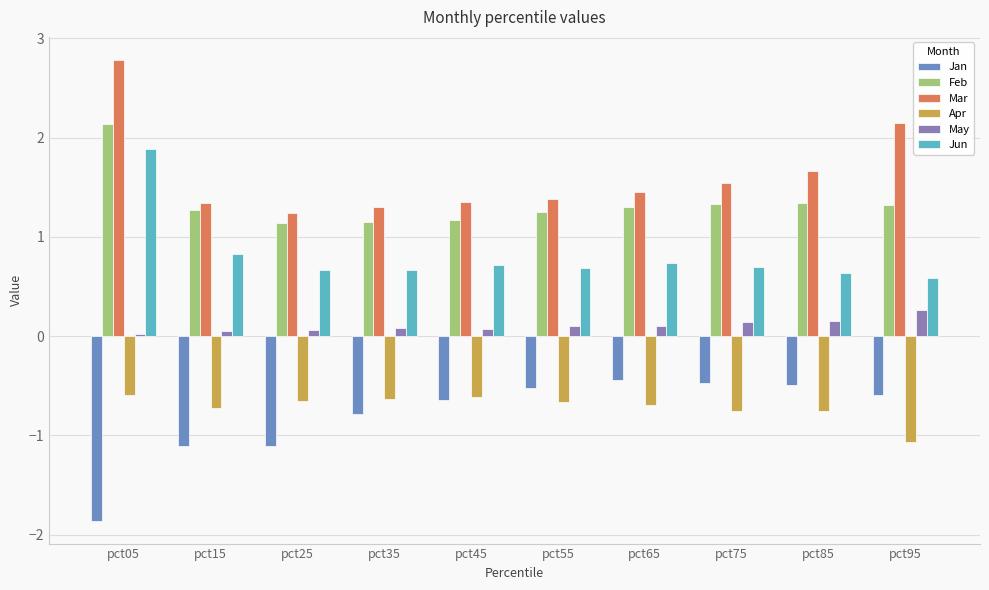

Which label corresponds to the smallest value in the chart?

pct05